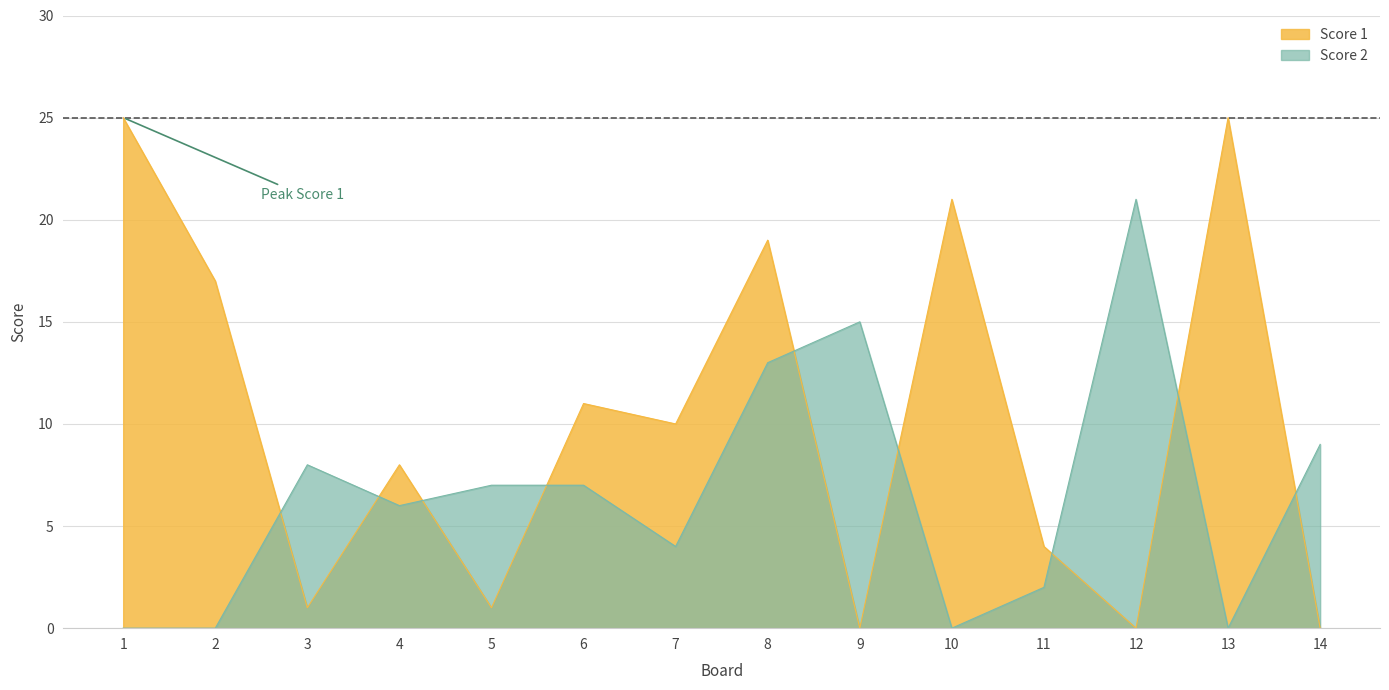

At which category does Score 1 reach its first local peak?

4